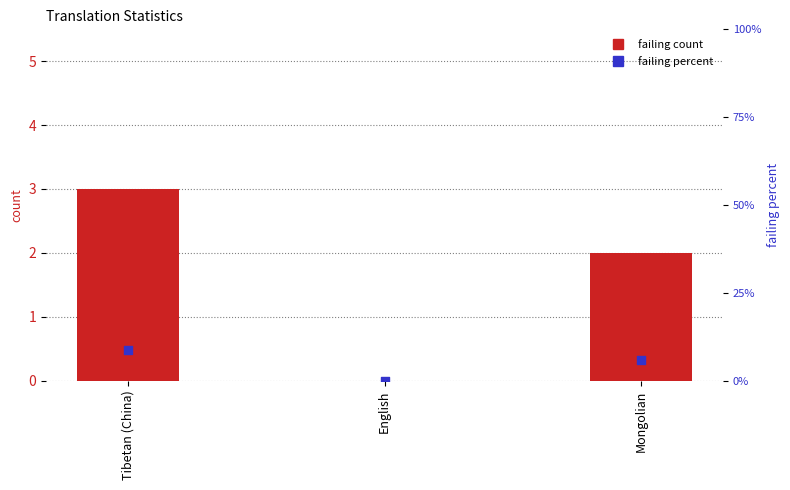

Which series has the largest total across all categories?

failing percent